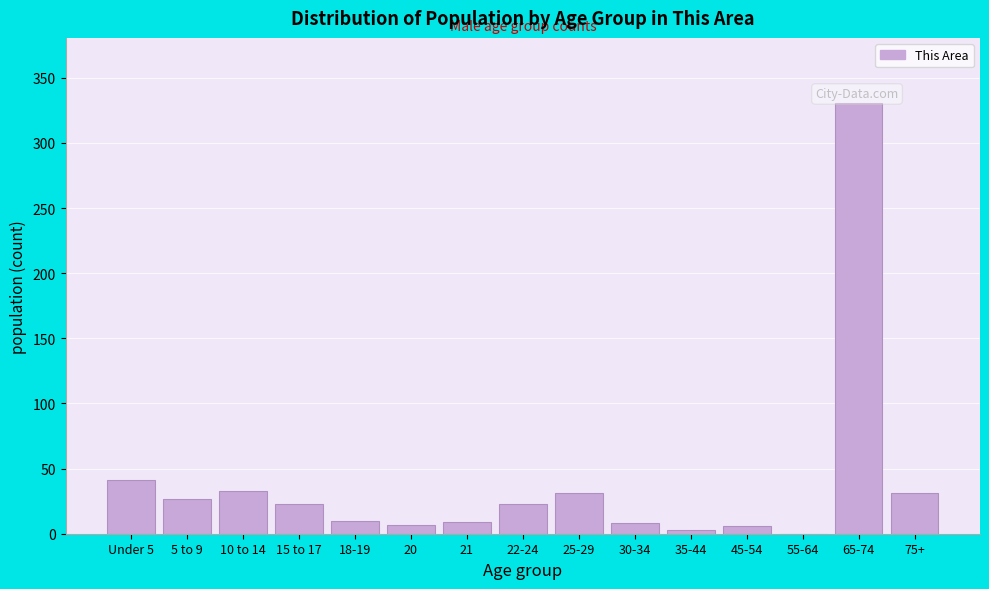

What is the maximum value shown in the chart?

331